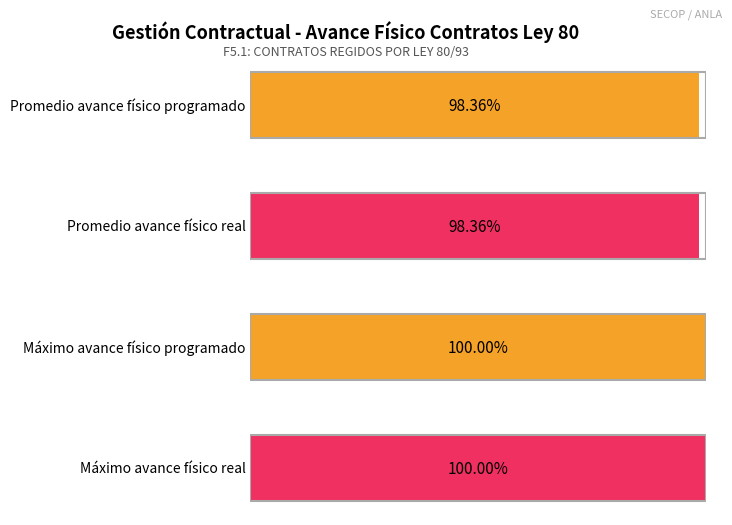

What is the greatest value displayed?

100.0